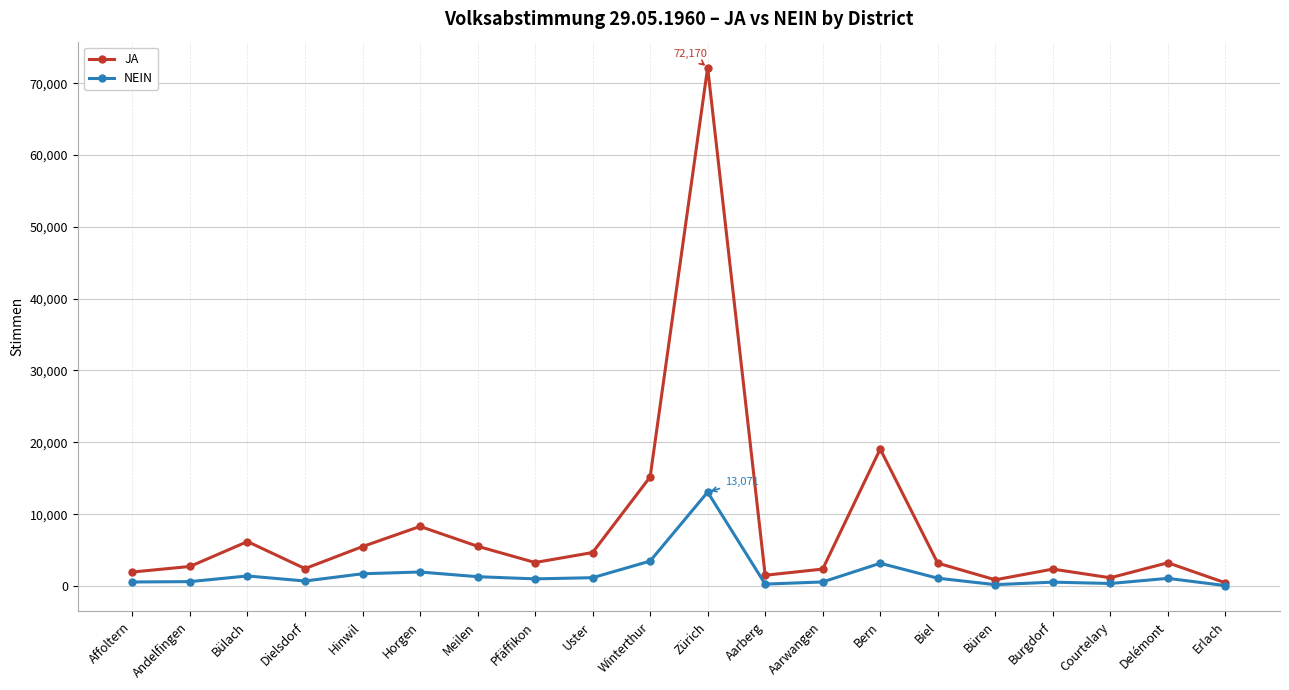

What are all the series names shown in the legend?

JA, NEIN